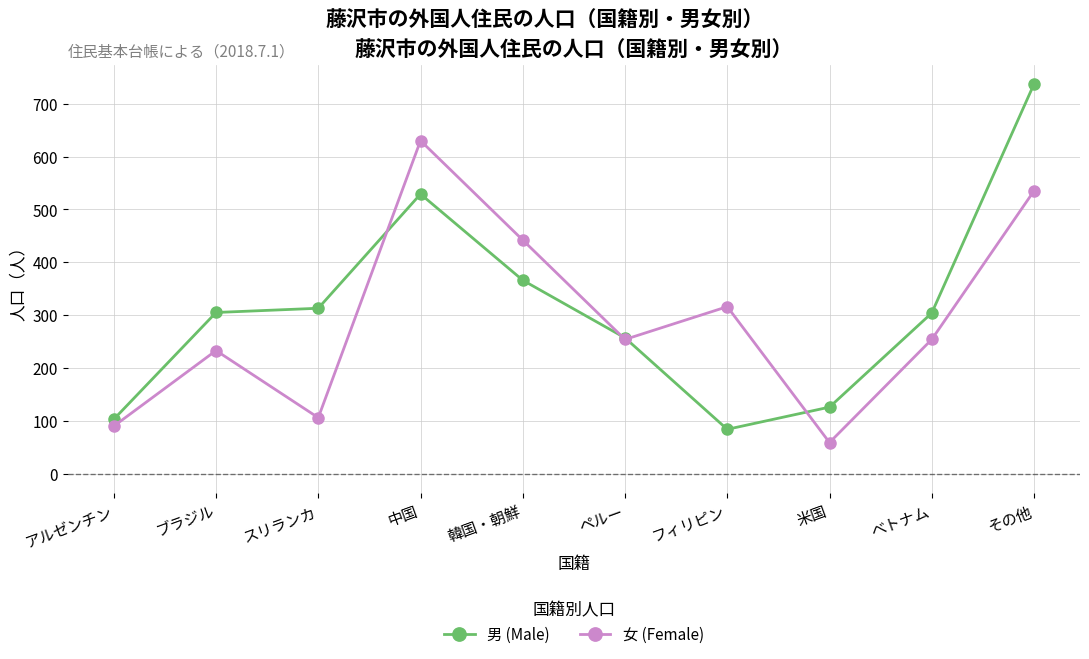

Where is the first local minimum for 女 (Female)?

スリランカ